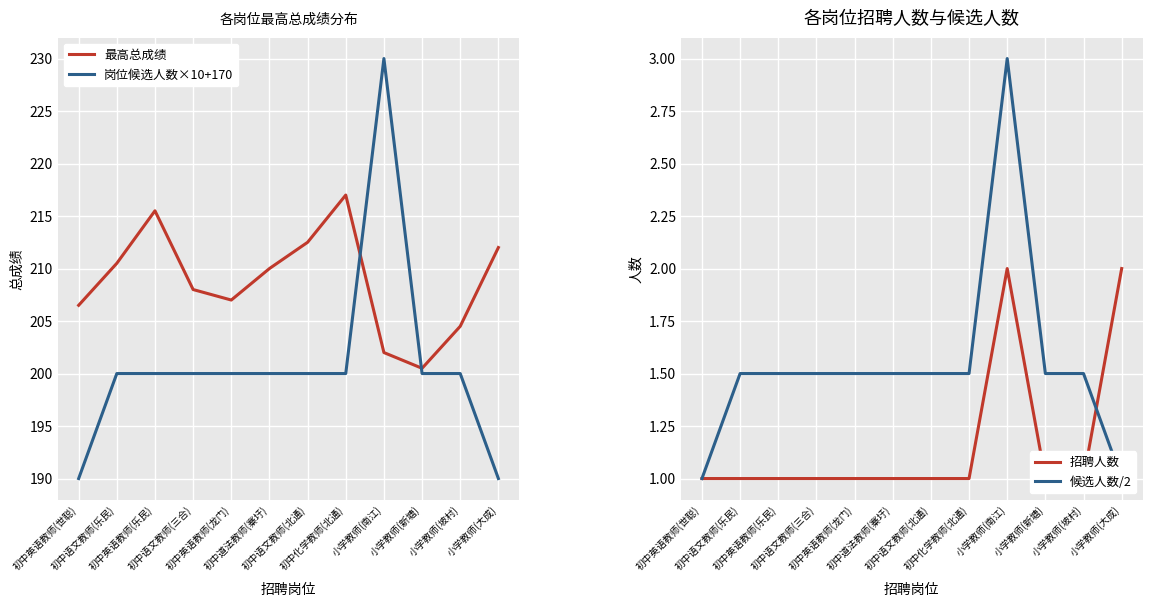

How many lines are shown in the chart?

4